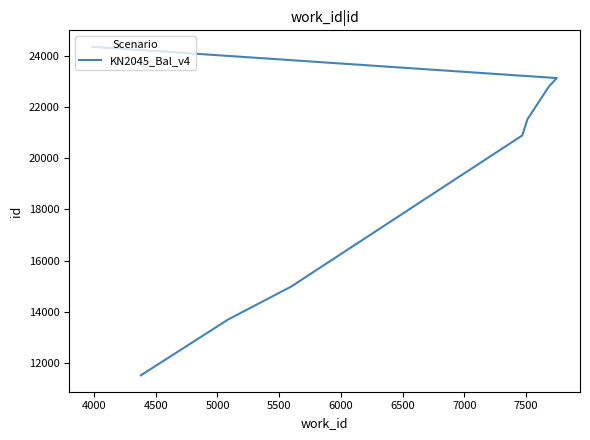

Reading left to right, transcribe all the data shown in this chart.

11506	13695	14983	20898	21540	22341	22813	23113	23145	24371